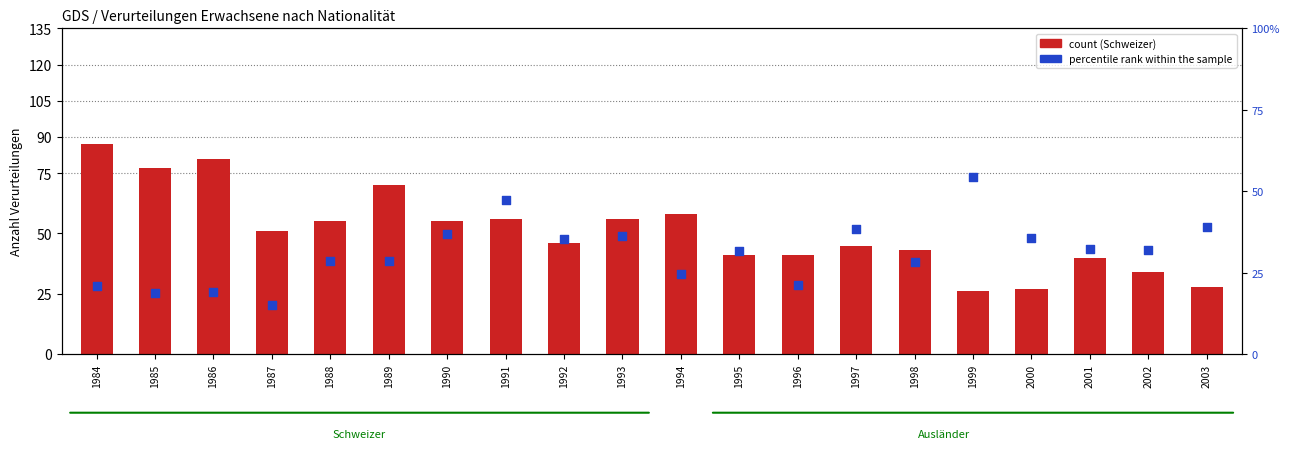

Which series reaches the minimum Y coordinate?

percentile rank within the sample